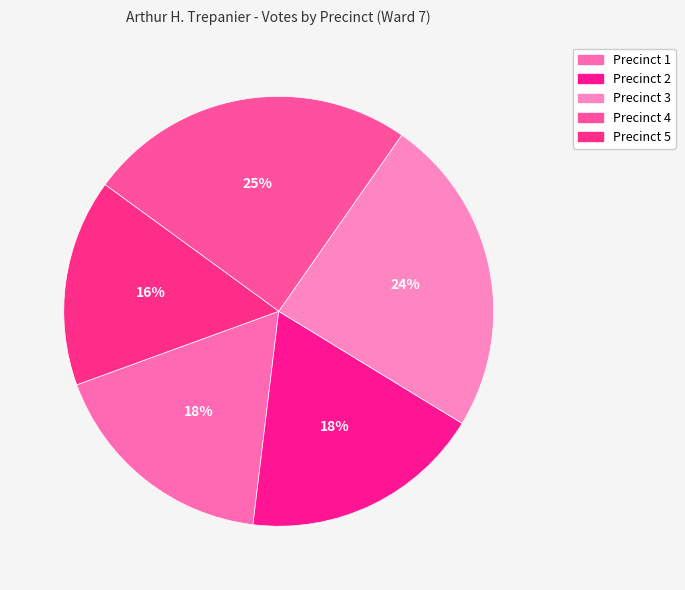

Which category has the smallest portion of the pie?

Precinct 5